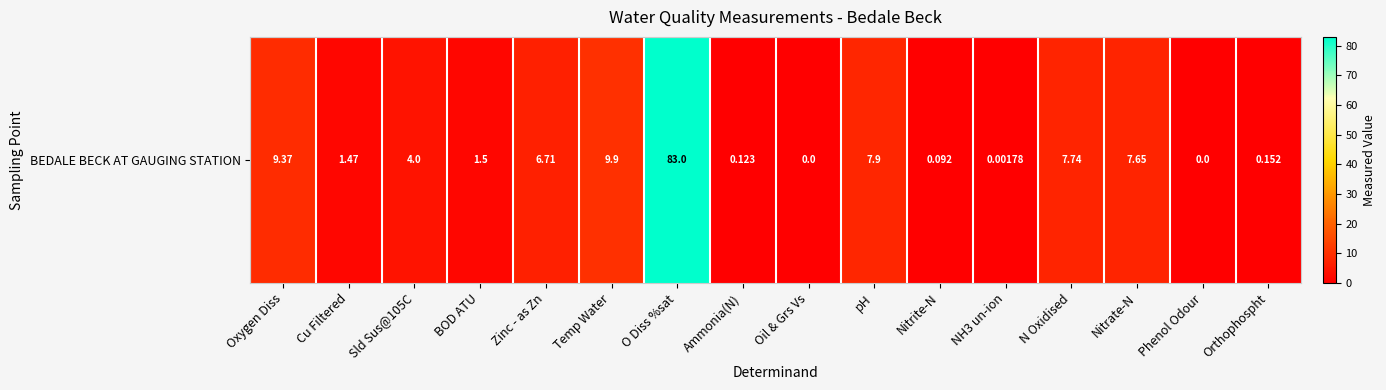

What is the difference between the values at Nitrite-N and Temp Water?

9.8